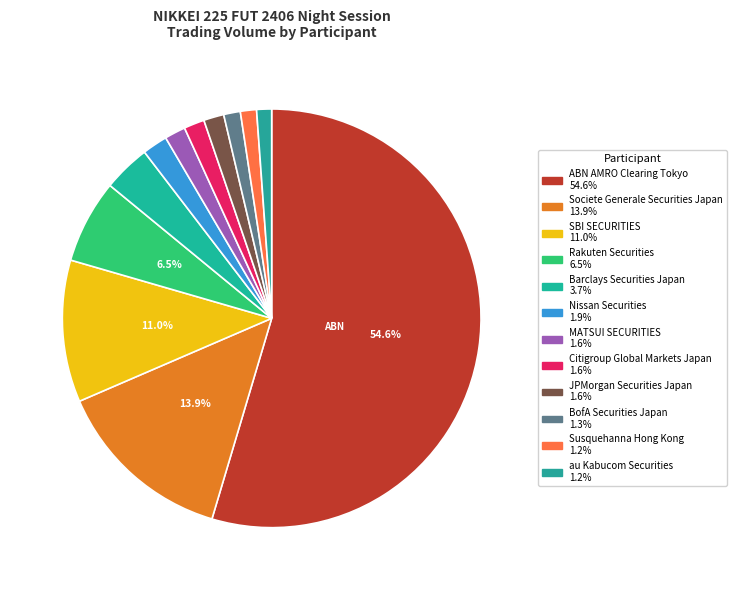

What is the change in value from ABN AMRO Clearing Tokyo to Nissan Securities?

-24278